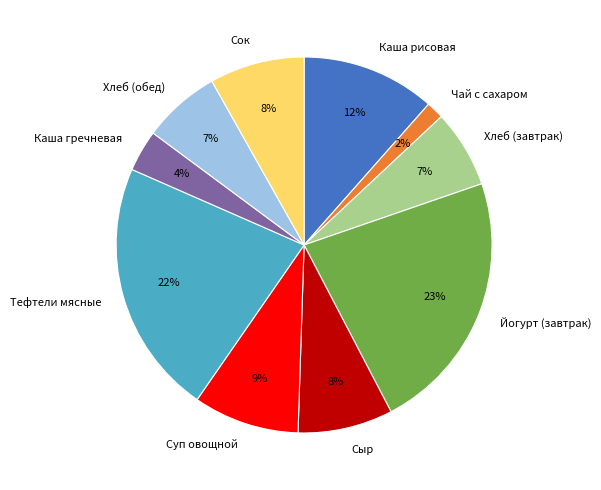

To the nearest percent, what percentage of the pie is Сыр?

8%